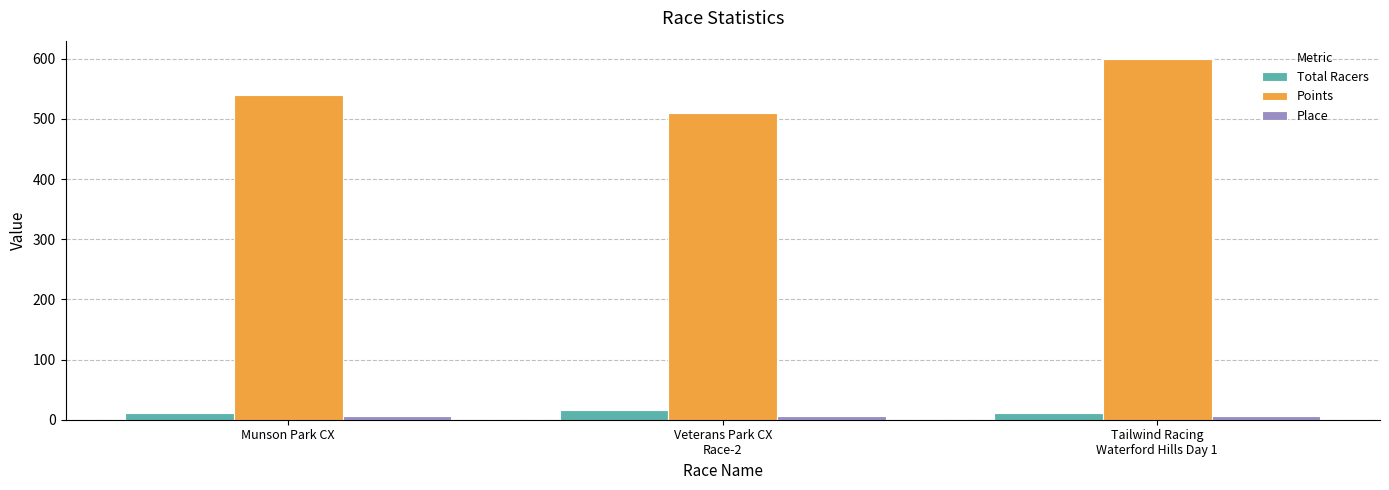

Which series has the widest spread of values?

Points